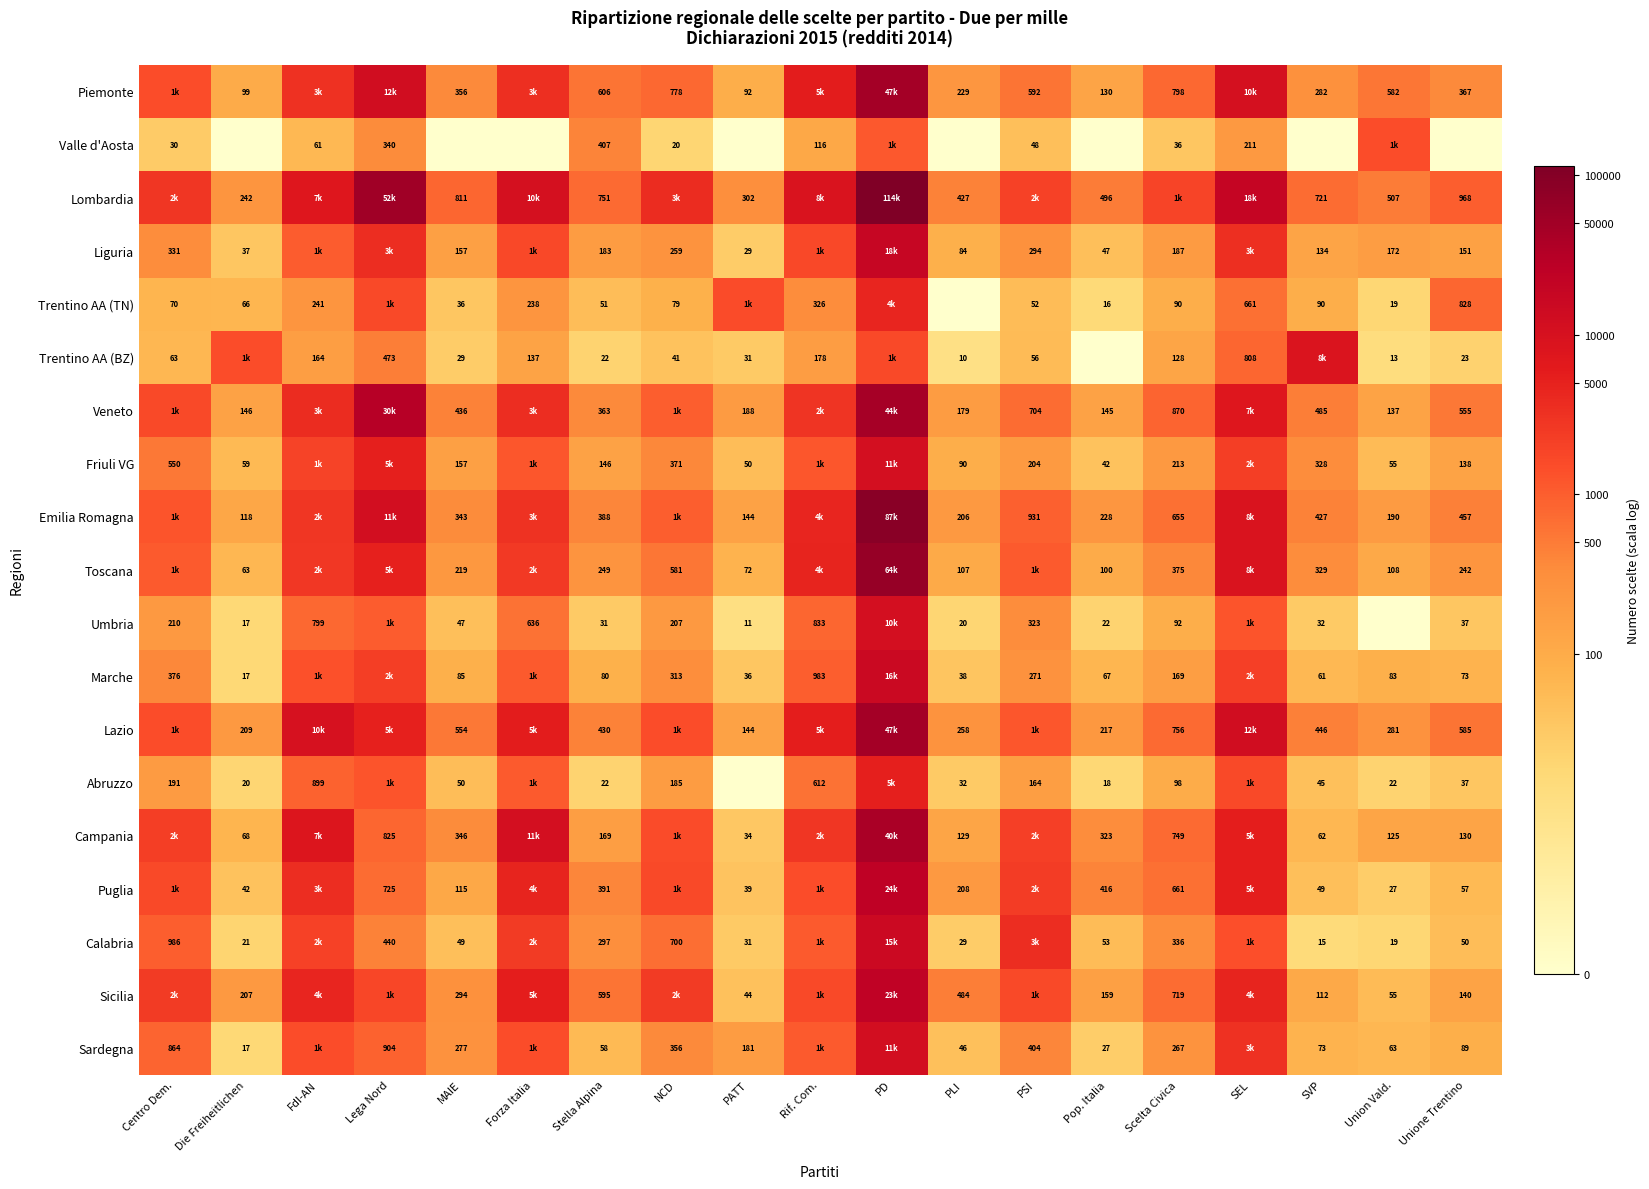

Is the value of Veneto at MAIE greater than the value of Valle d'Aosta at Stella Alpina?

Yes